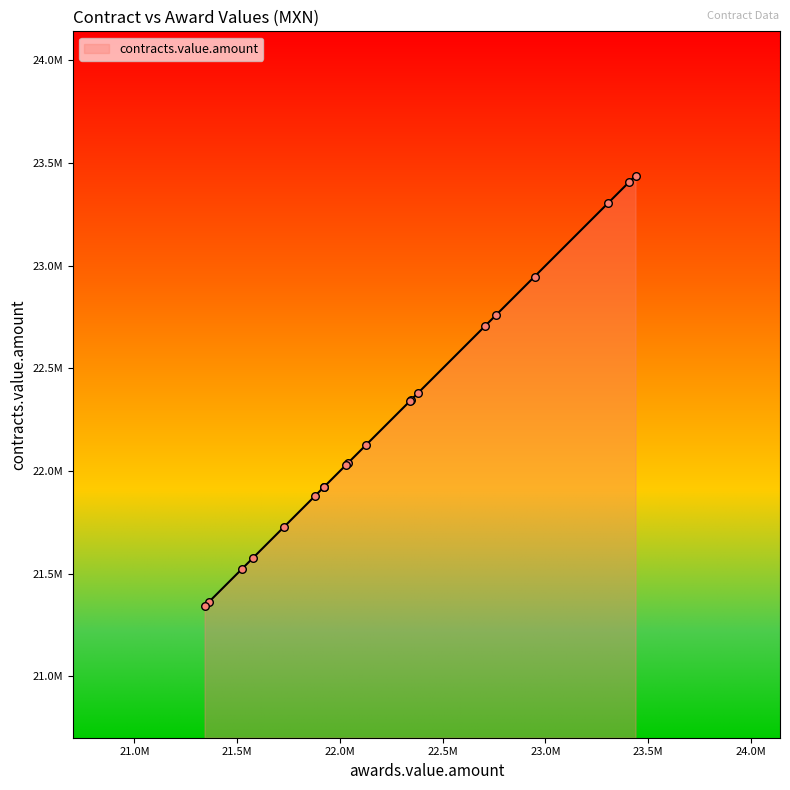

Does the chart have visible grid lines?

No